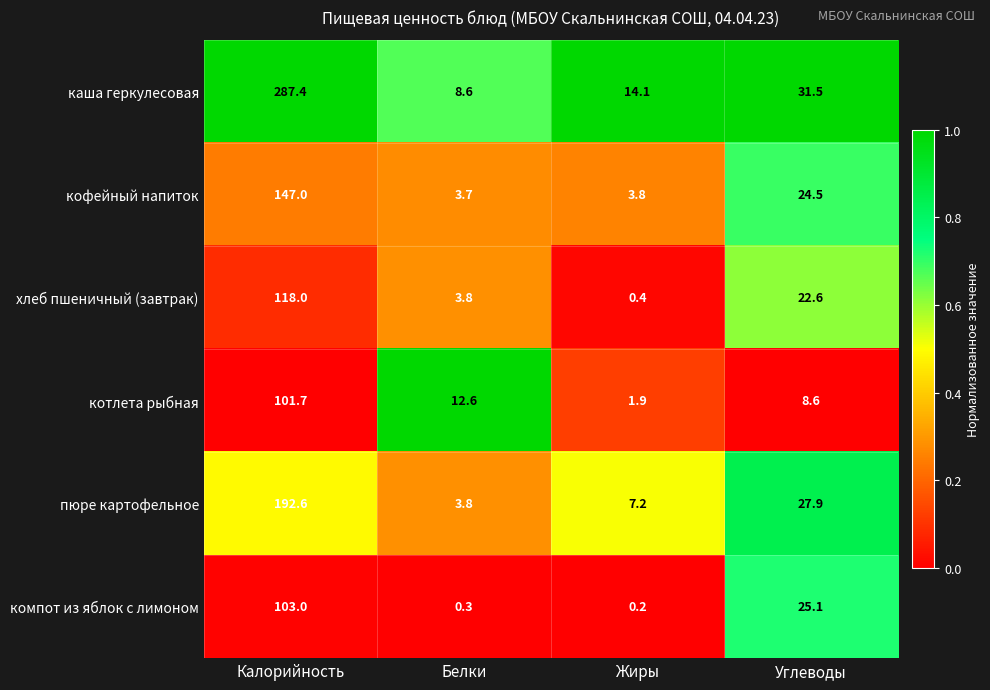

What is the difference between the second highest and minimum values in the каша геркулесовая series?

22.9